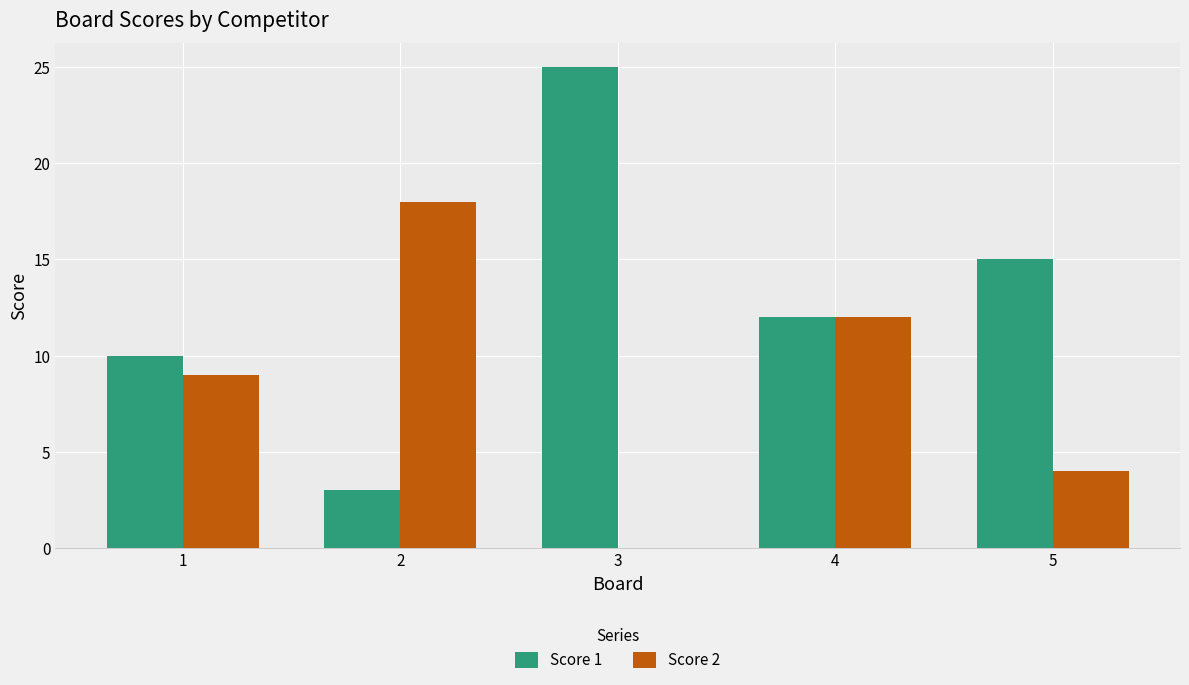

Is the value of Score 2 at 1 greater than the value of Score 1 at 2?

Yes